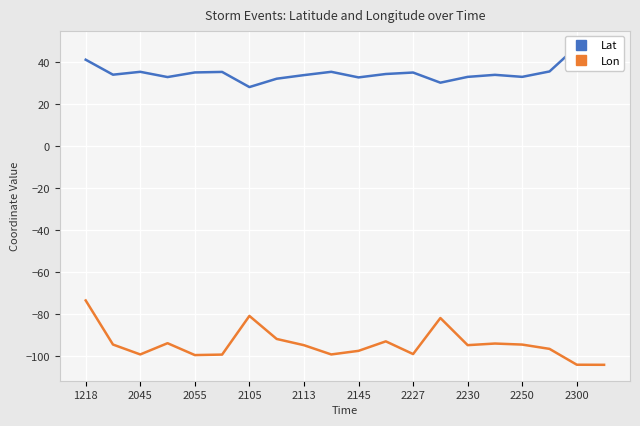

Is it true that Lon equals -97.3 at 2145?

True